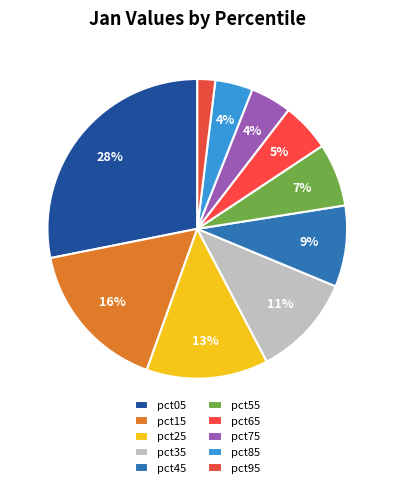

What percentage is NOT represented by pct45?

91.2%